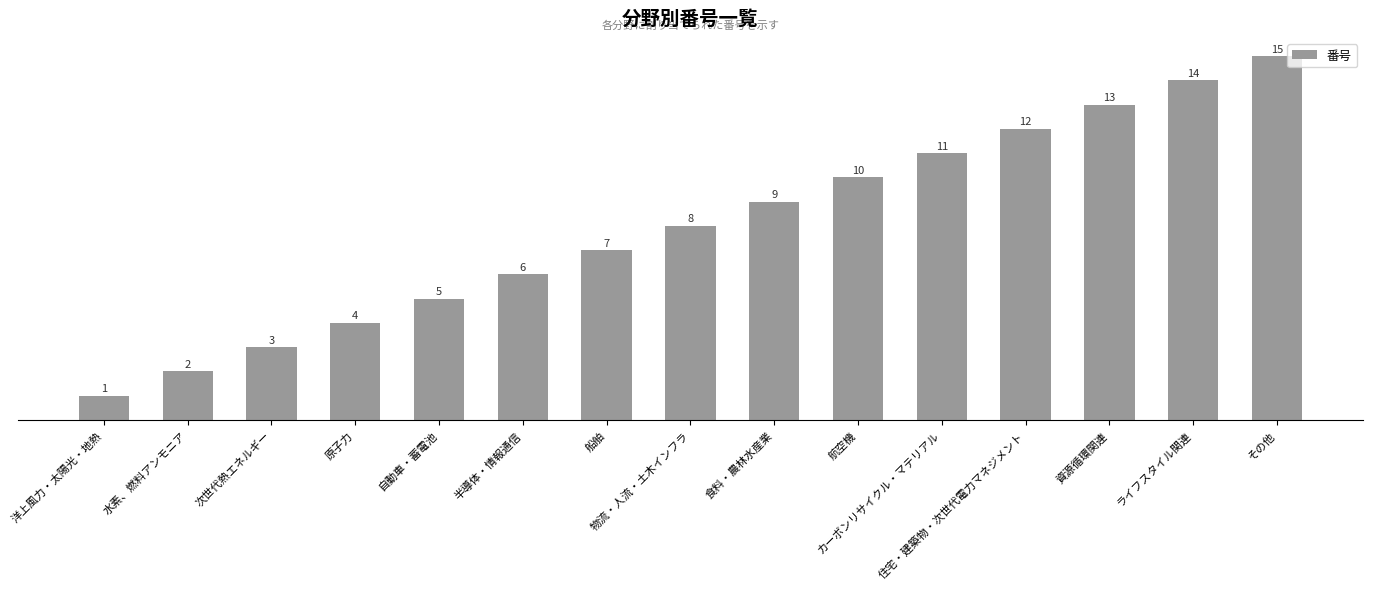

How many data points are less than 8?

7